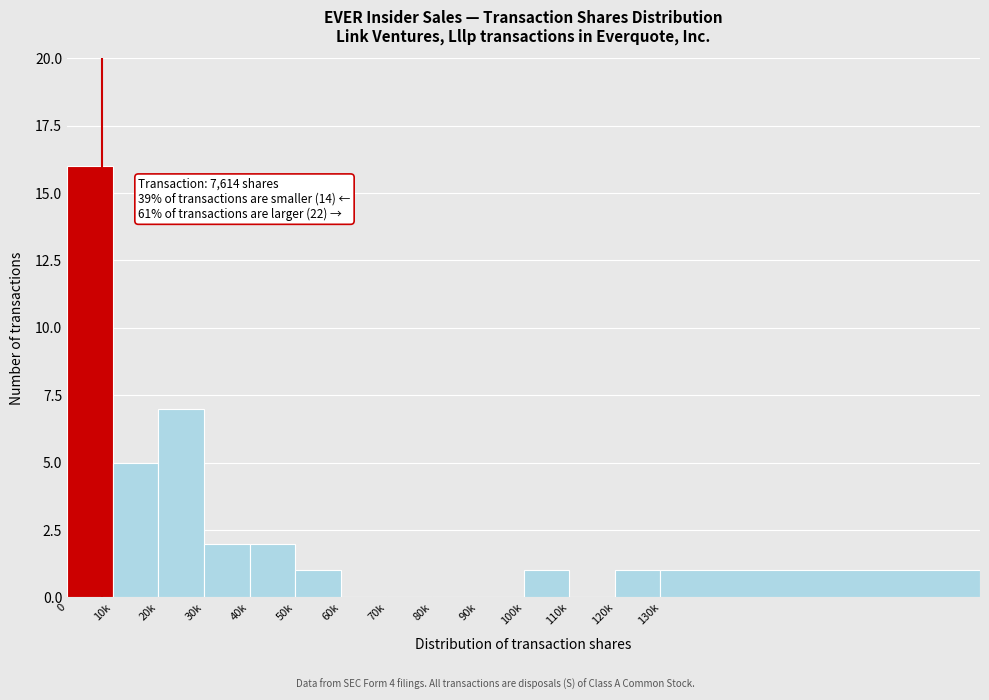

Reading left to right, transcribe all the data shown in this chart.

0=16	10k=5	20k=7	30k=2	40k=2	50k=1	60k=0	70k=0	80k=0	90k=0	100k=1	110k=0	120k=1	130k=1